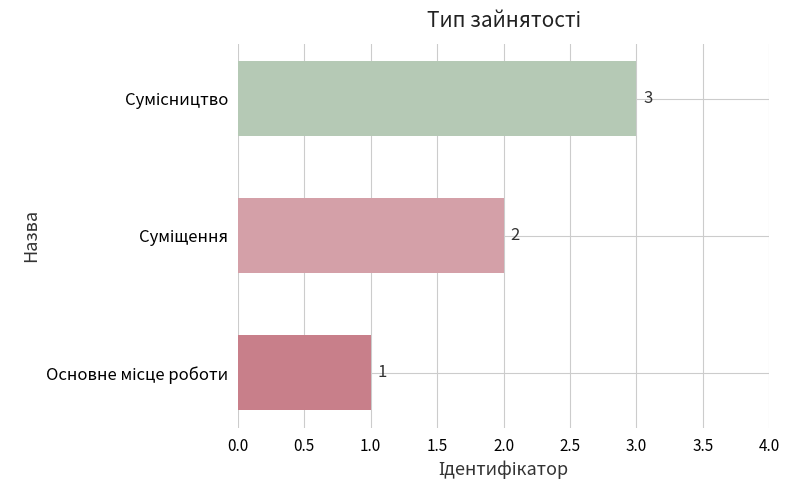

What is the sum of all values?

6